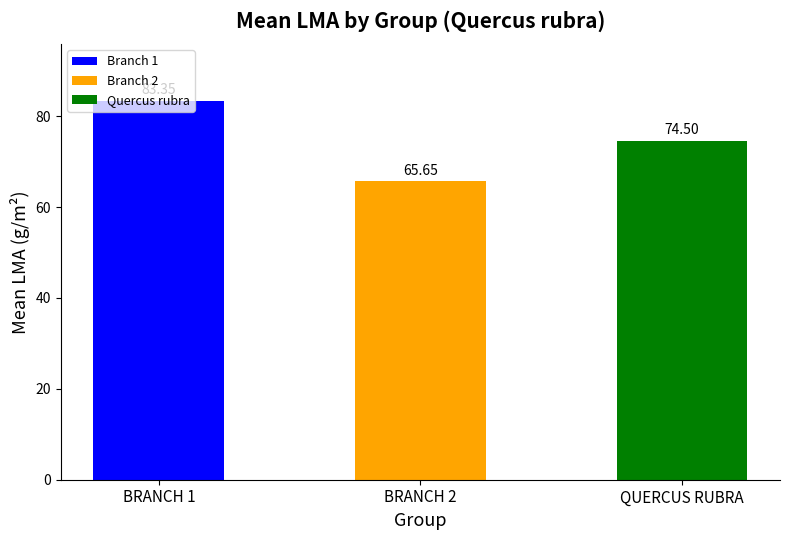

List the labels in order of value, smallest first.

BRANCH 2, QUERCUS RUBRA, BRANCH 1